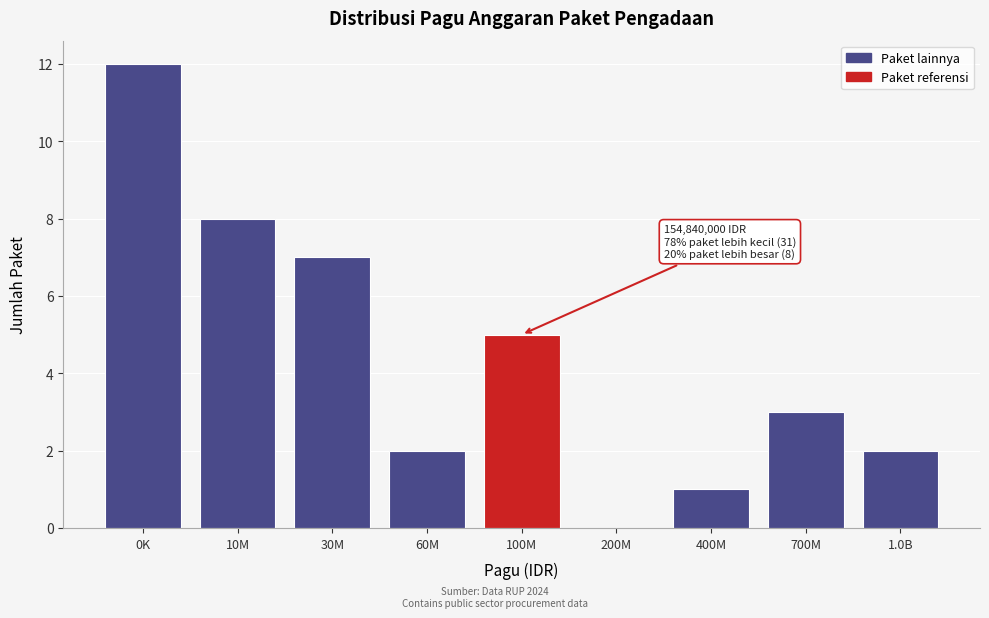

Reading left to right, extract all data points from this chart.

0K=12	10M=8	30M=7	60M=2	100M=5	200M=0	400M=1	700M=3	1.0B=2